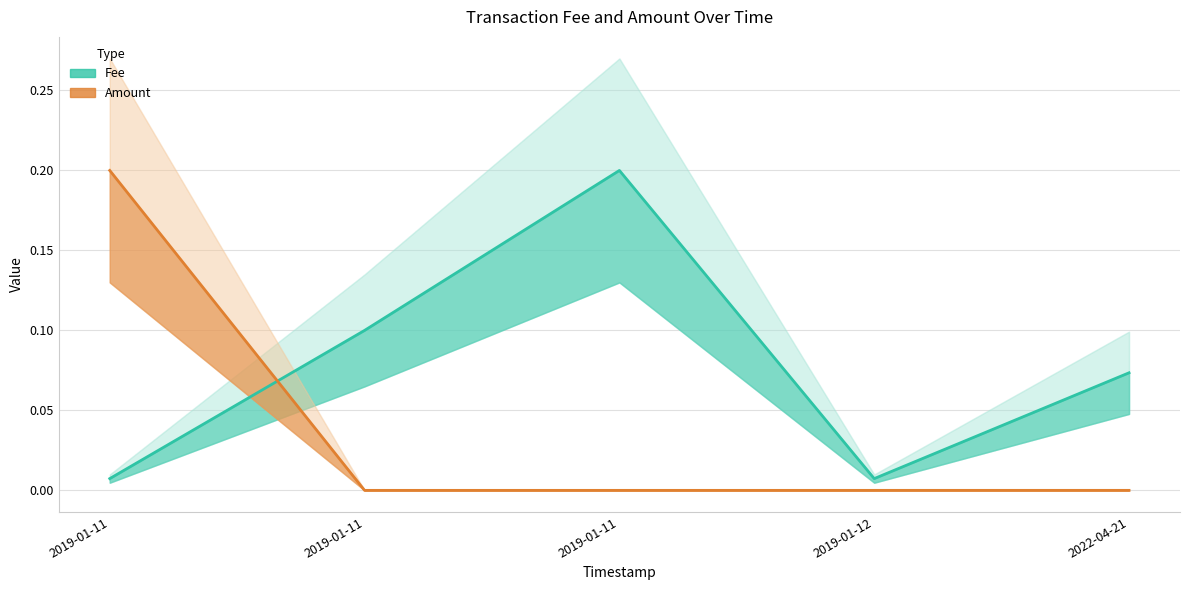

The value of Fee at 2022-04-21 is 0.1. True or false?

True